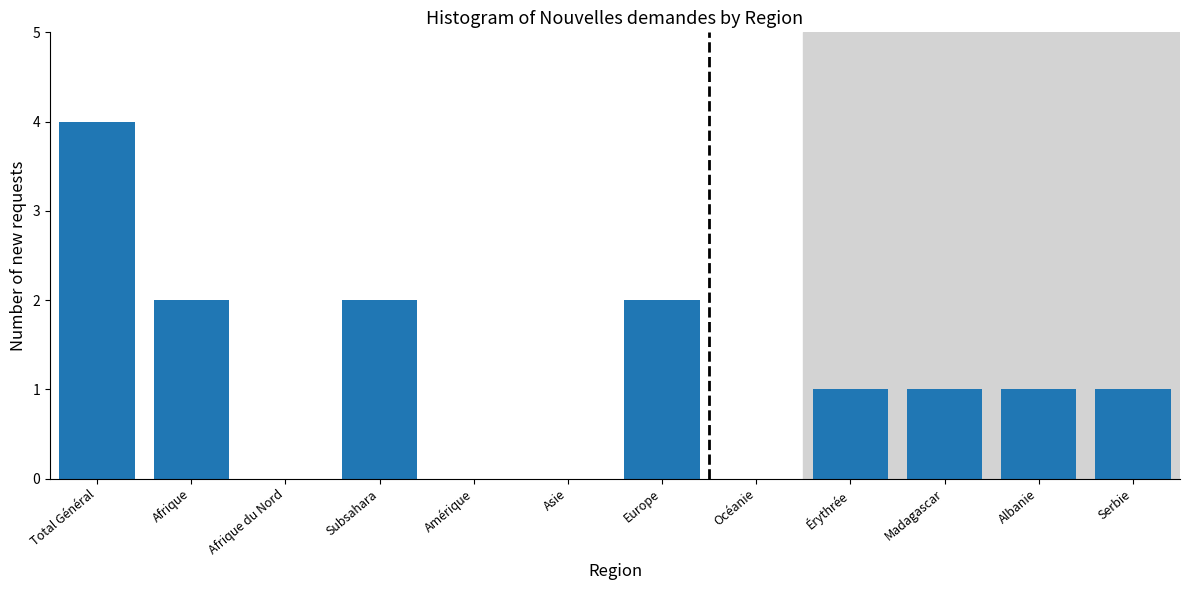

Reading left to right, list all the values displayed in this chart.

Total Général=4	Afrique=2	Afrique du Nord=0	Subsahara=2	Amérique=0	Asie=0	Europe=2	Océanie=0	Érythrée=1	Madagascar=1	Albanie=1	Serbie=1